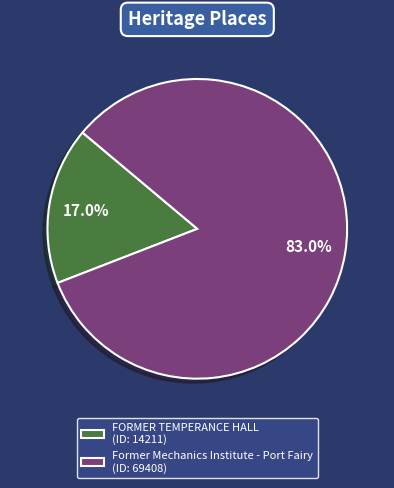

What is the total percentage of Former Mechanics Institute - Port Fairy and FORMER TEMPERANCE HALL?

100.0%